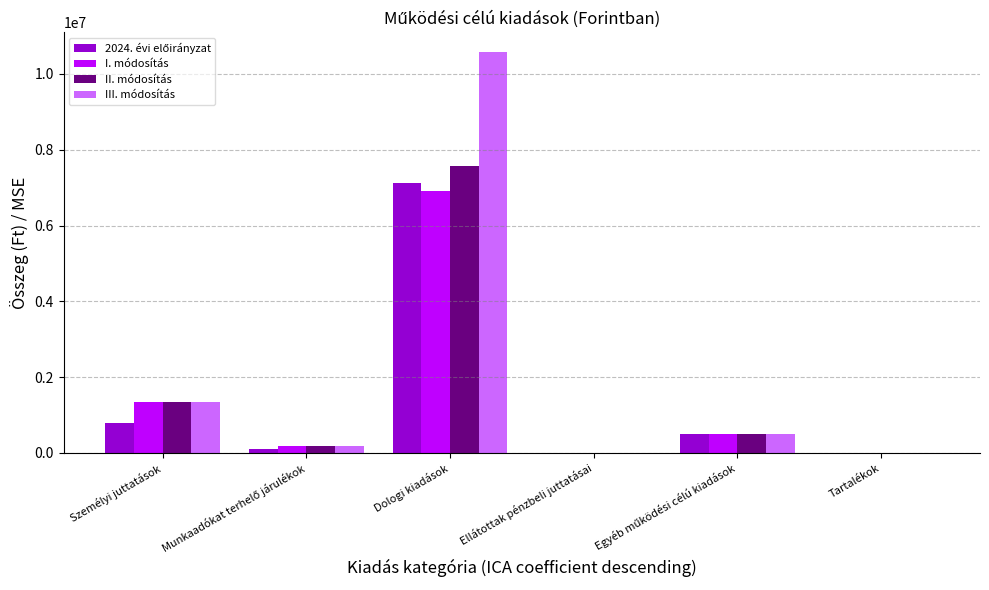

Which category has the highest value in the II. módosítás series?

Dologi kiadások